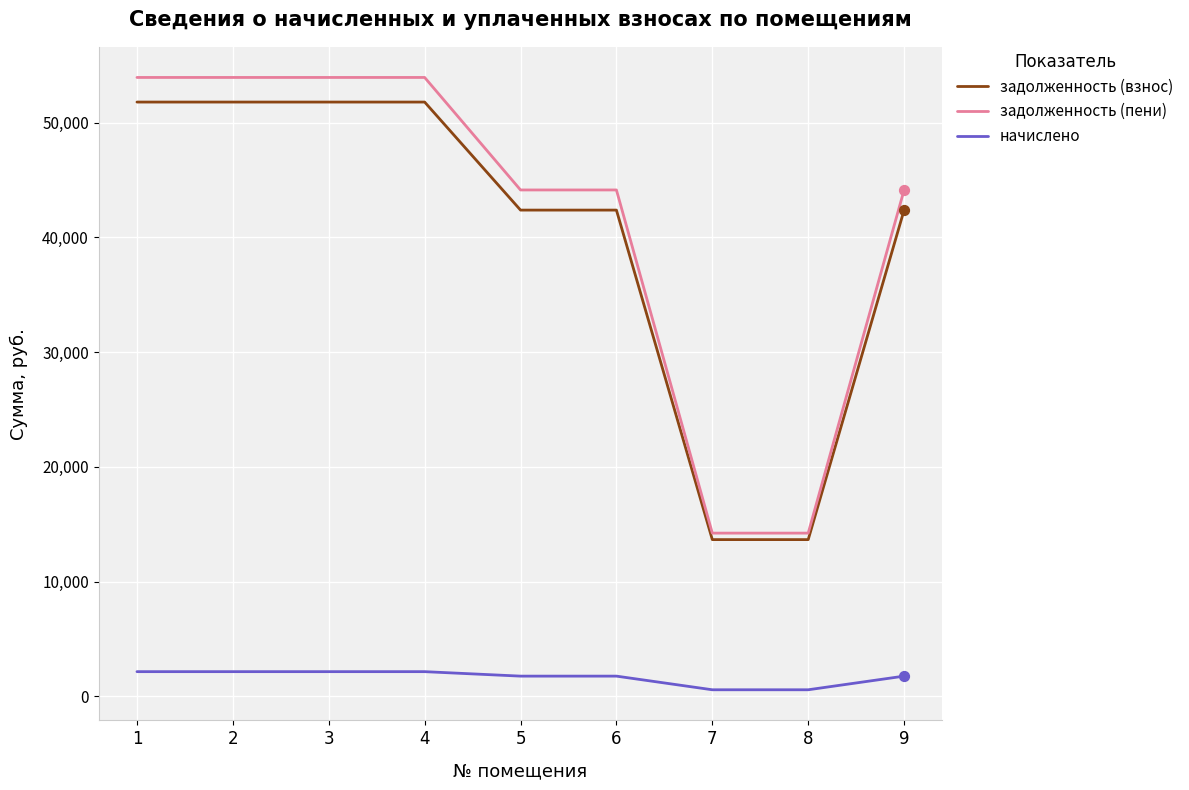

At how many categories does at least one series exceed 29644?

7